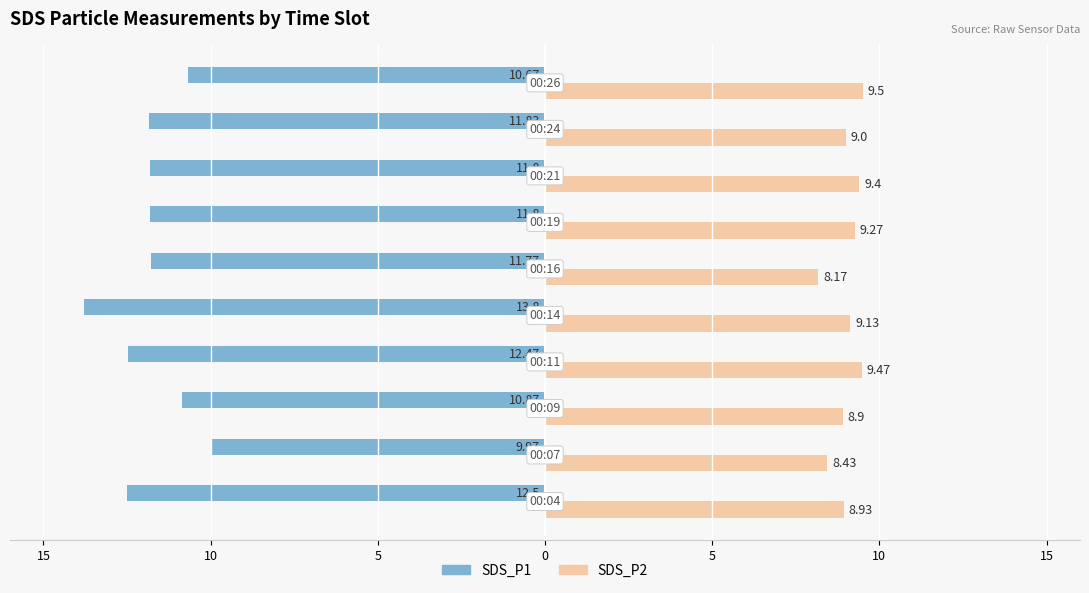

What are all the series names shown in the legend?

SDS_P1, SDS_P2